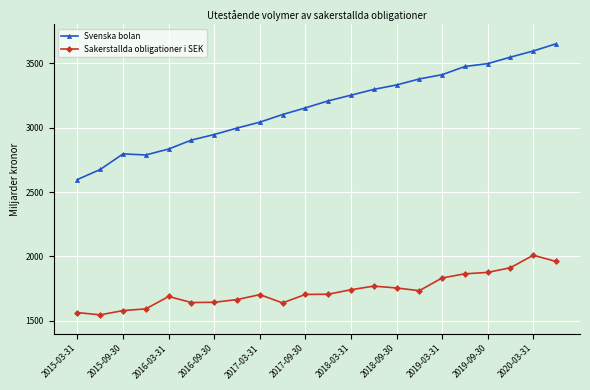

True or false: Sakerstallda obligationer i SEK and Svenska bolan intersect in this chart.

False